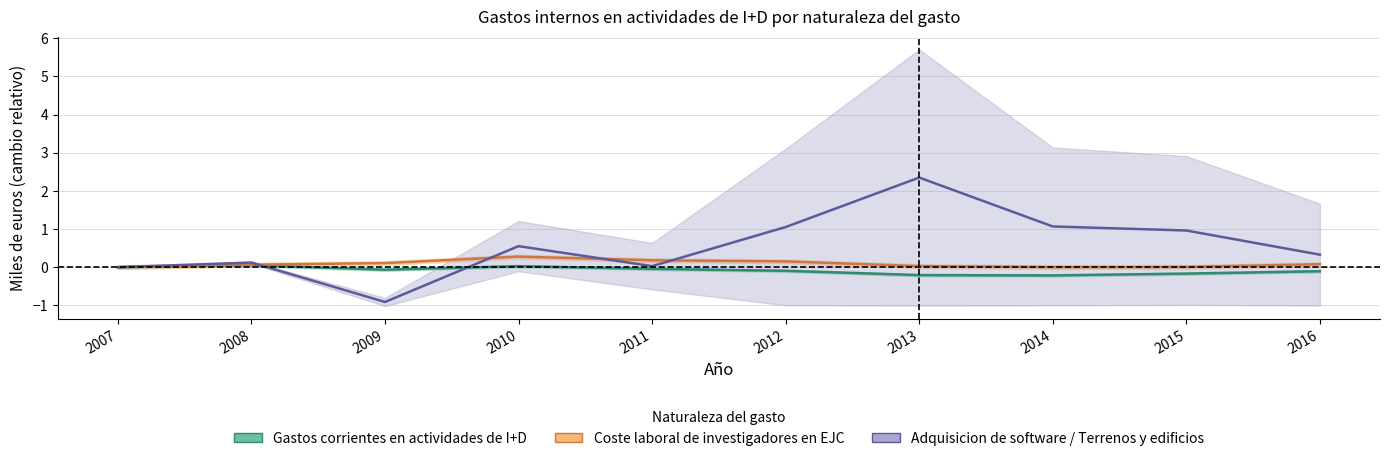

At which label does Gastos corrientes en actividades de I+D reach its peak?

2008